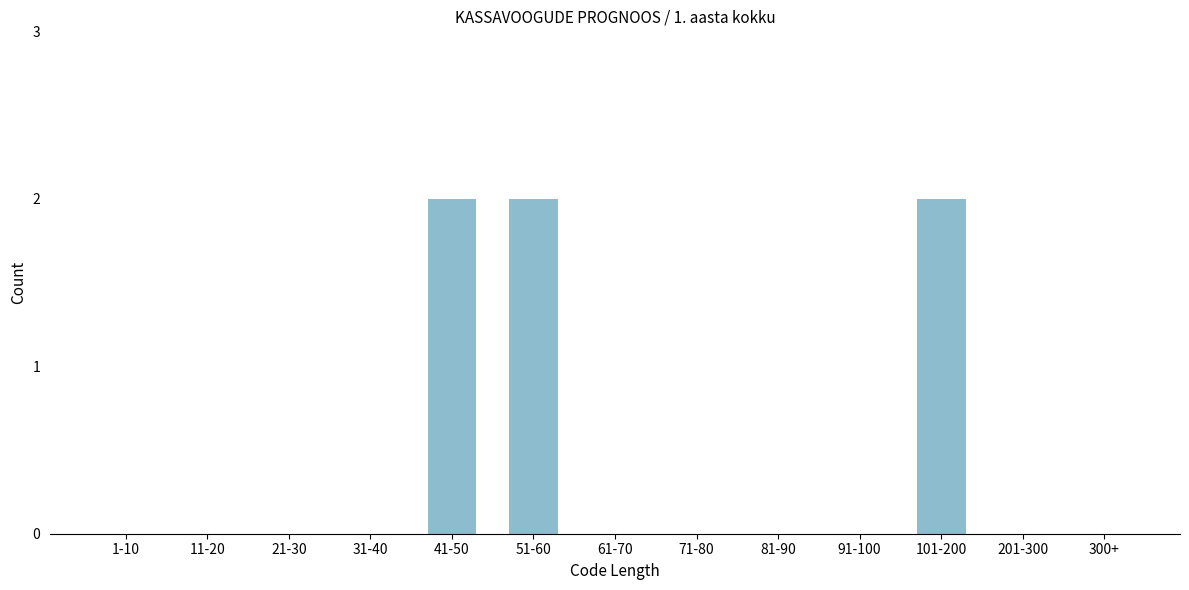

Reading left to right, transcribe all the data shown in this chart.

1-10=0	11-20=0	21-30=0	31-40=0	41-50=2	51-60=2	61-70=0	71-80=0	81-90=0	91-100=0	101-200=2	201-300=0	300+=0